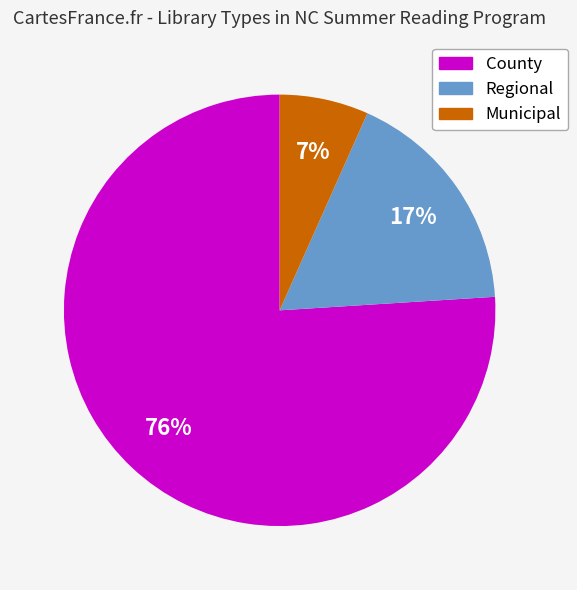

Combined, do County and Regional account for over 50%?

Yes